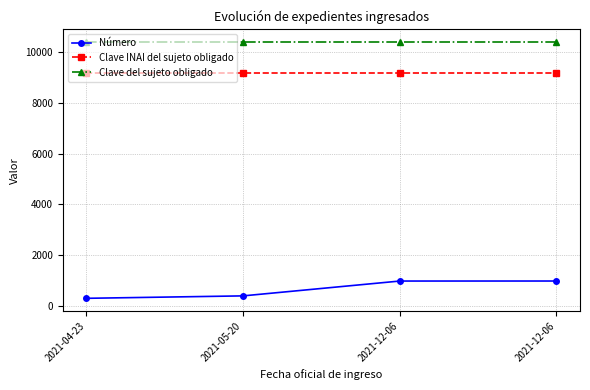

Count the number of data series in this chart.

3